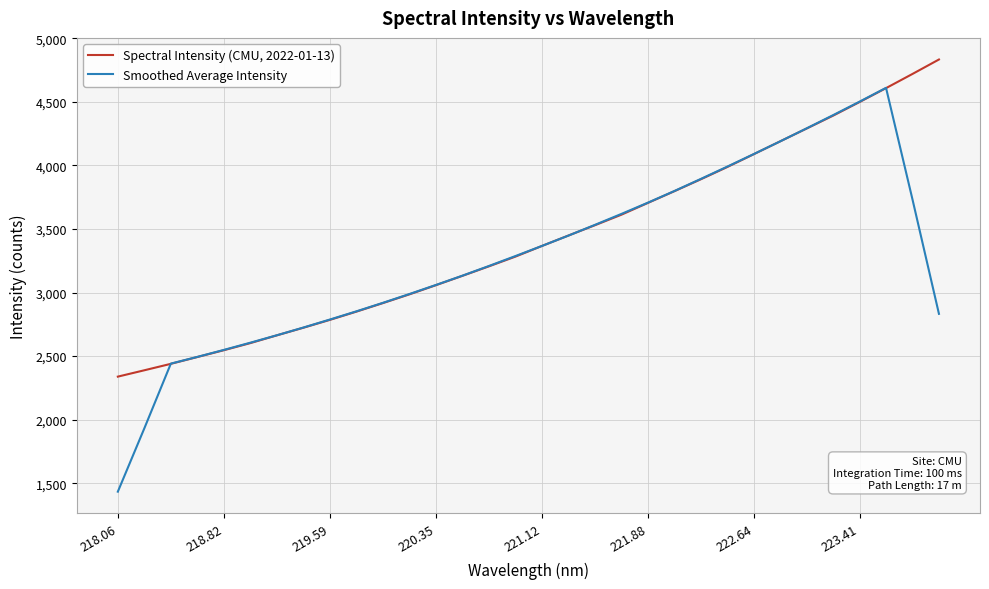

List the series in order of their overall mean, highest first.

Spectral Intensity (CMU, 2022-01-13), Smoothed Average Intensity